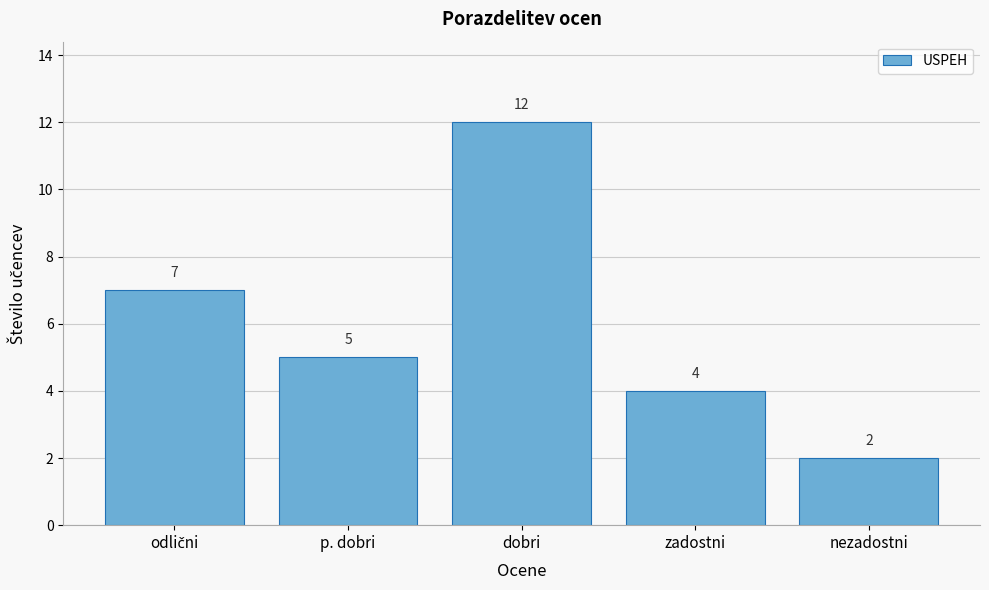

Reading left to right, what are all the values shown in this chart?

7	5	12	4	2